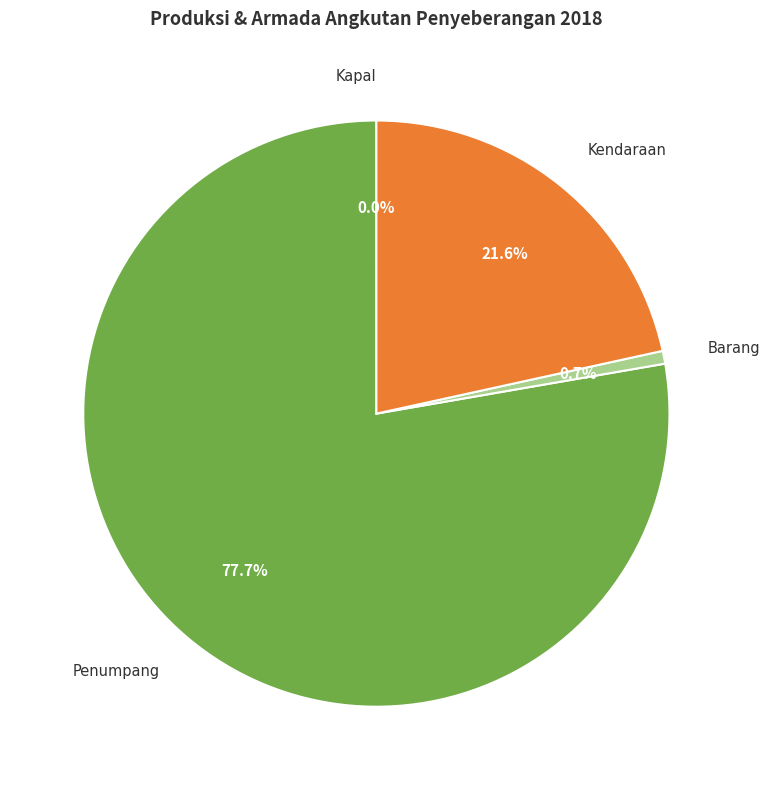

Do Barang and Penumpang together represent more than half of the pie?

Yes